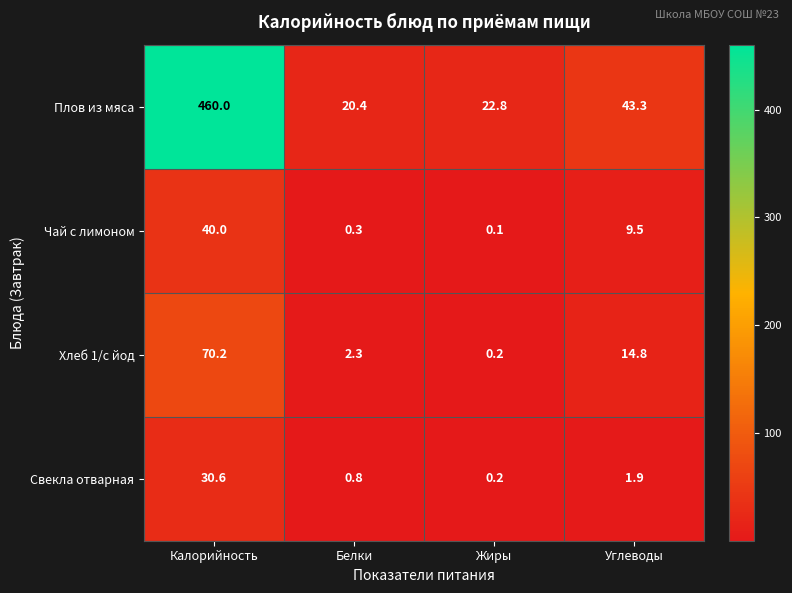

How many series are shown in this chart?

4